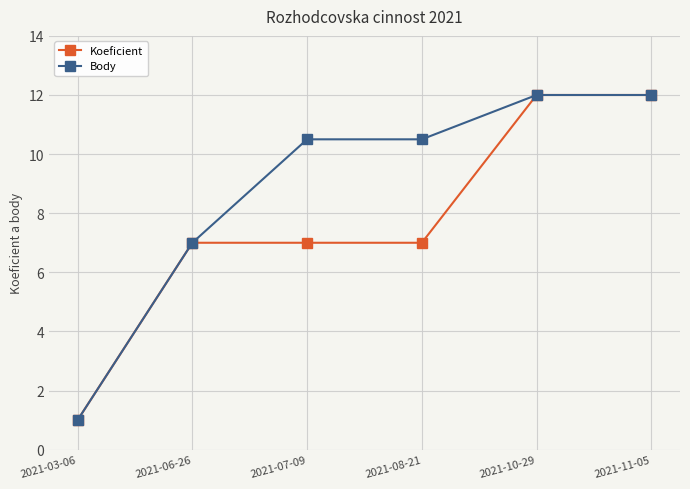

Which series changed the most between 2021-03-06 and 2021-08-21?

Body